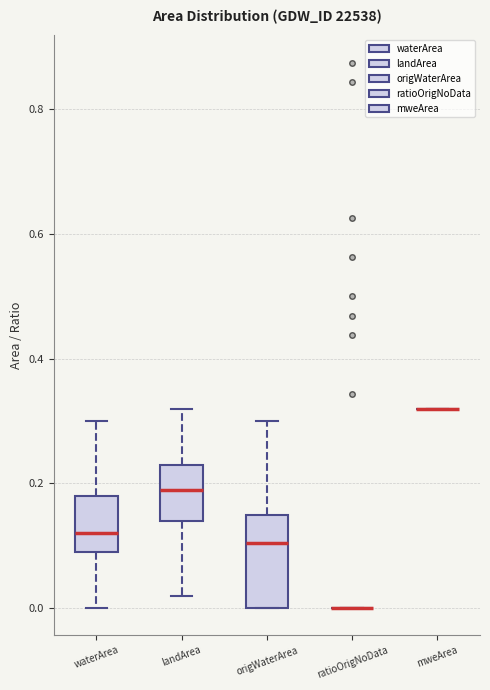

Comparing the boxes themselves (not the whiskers), which one is the tallest?

origWaterArea